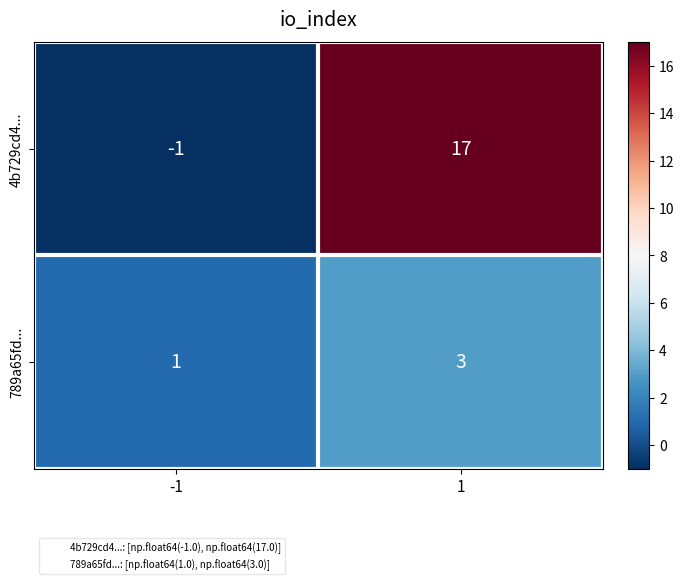

Is it true that 789a65fd... equals 5 at 1?

False